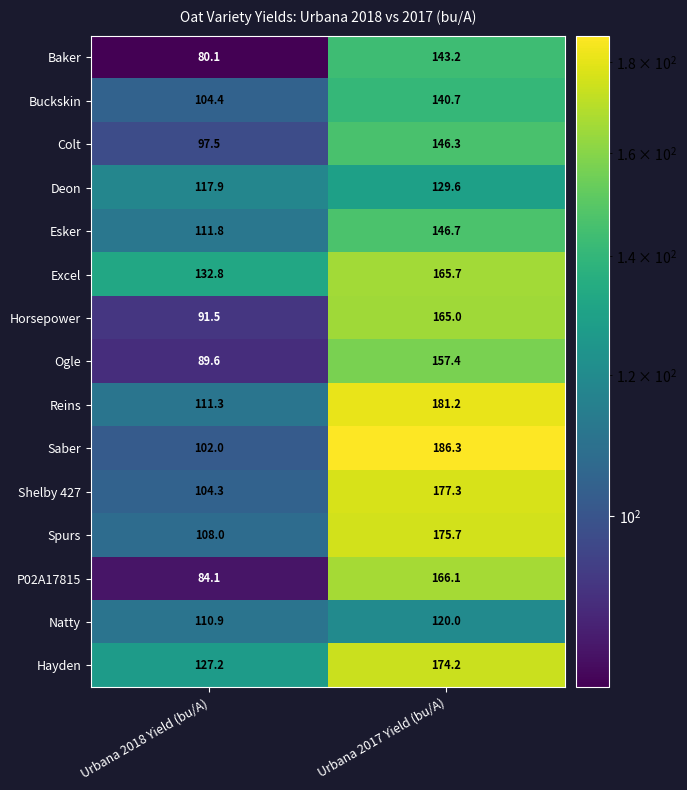

What is the greatest value displayed?

186.3